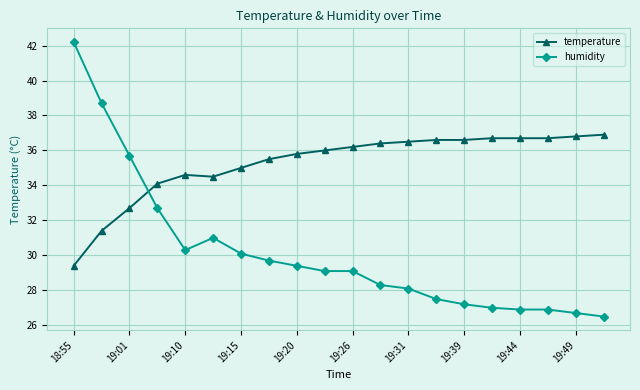

What is the value of the humidity point at the 15th from the left?

27.2